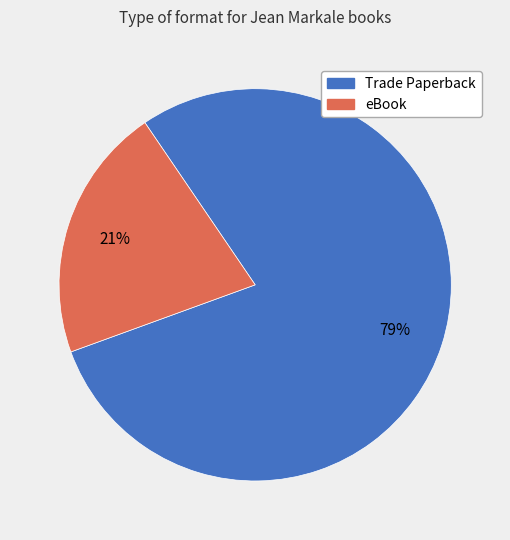

What is the largest slice in the pie chart?

Trade Paperback